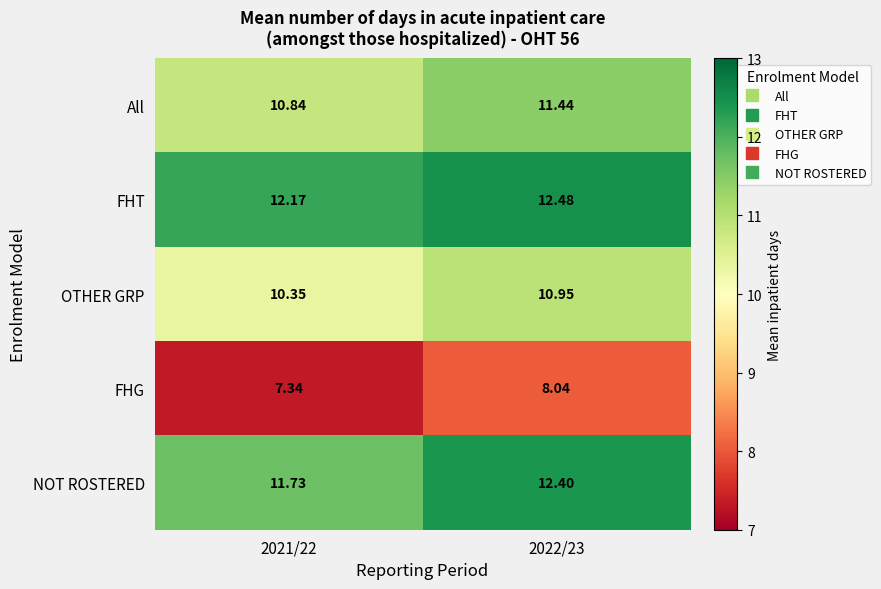

What is the difference between the highest and lowest values at 2021/22?

4.8